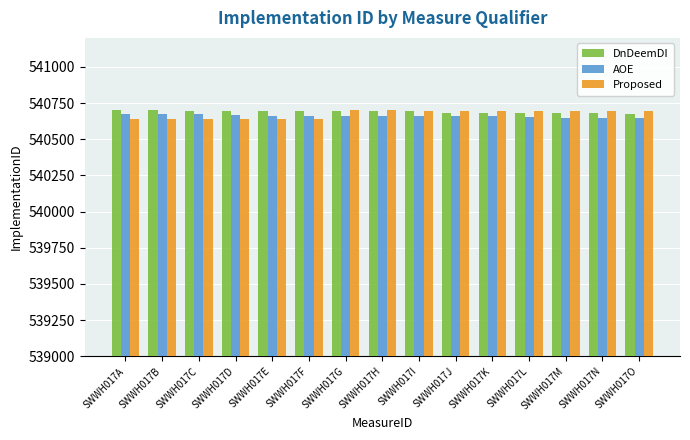

What is the smallest value displayed?

540638